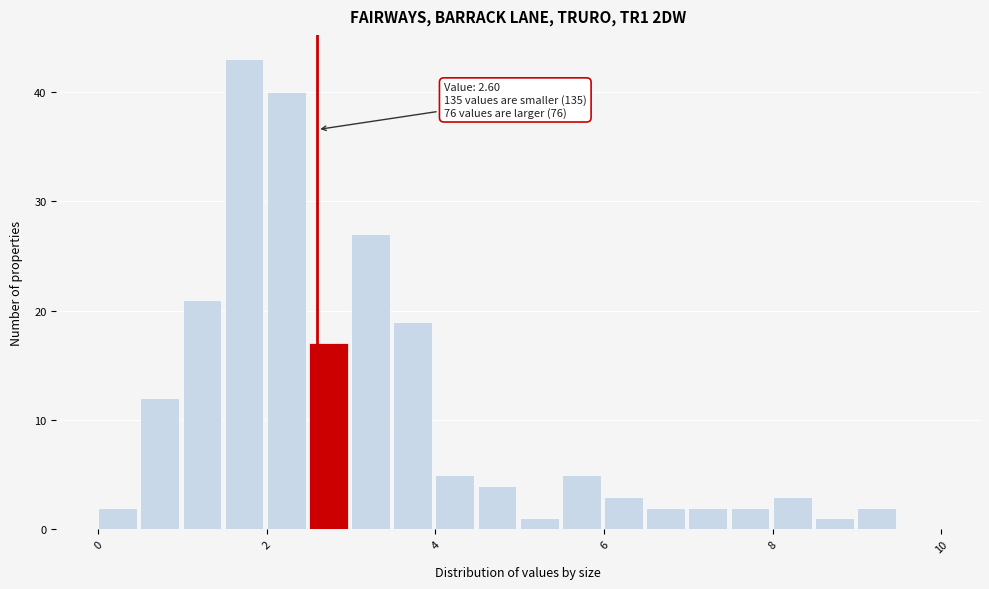

Around what value on the x-axis is the tallest bar? Give the approximate position of its centre, as read against the axis.

1.8